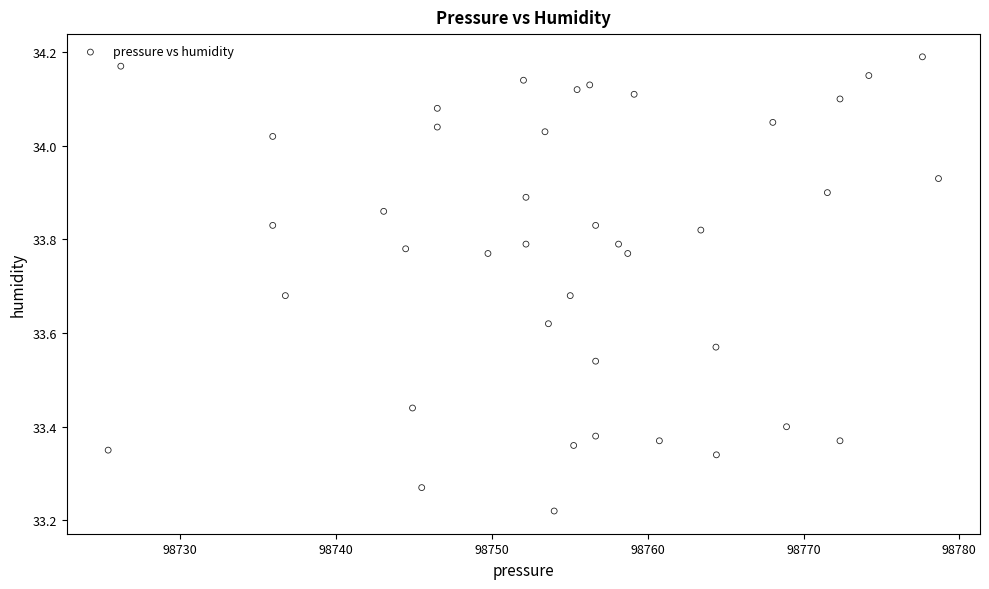

What is the range of X values (max minus min)?

53.3